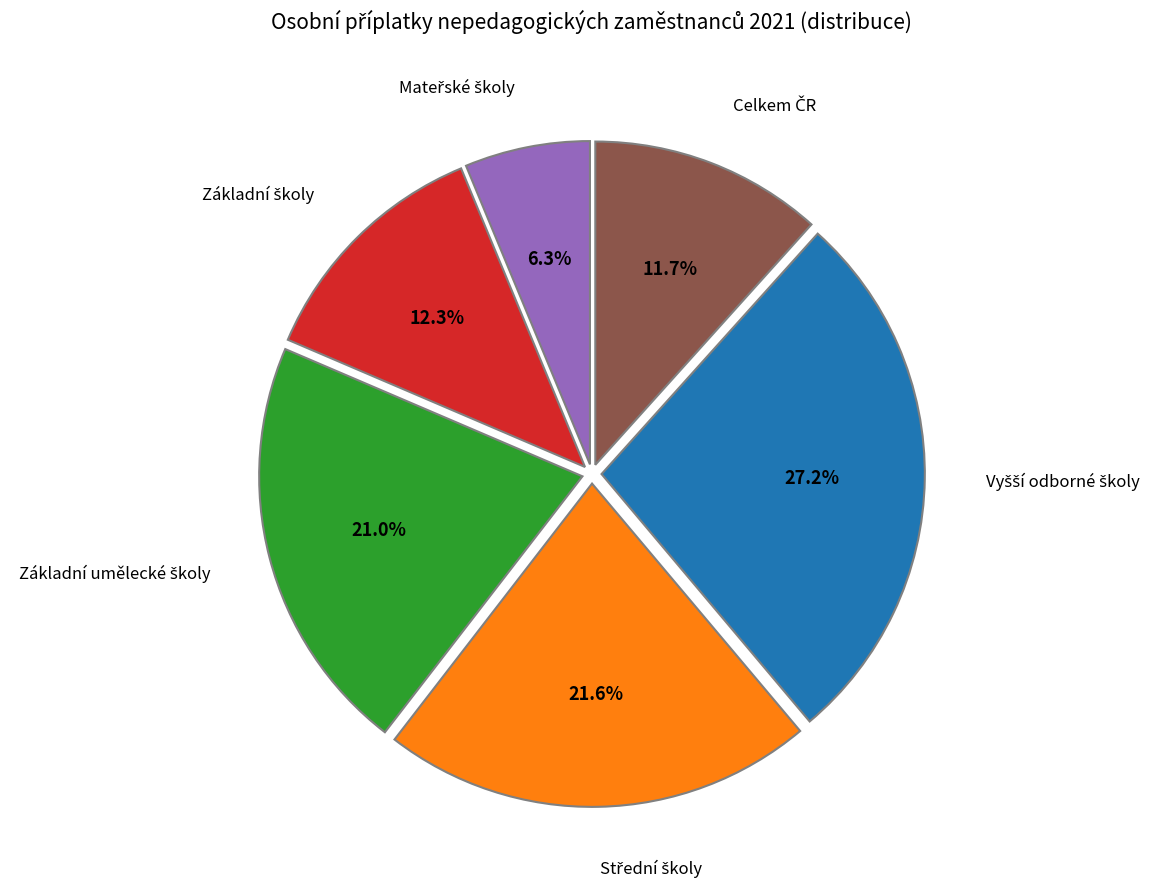

Does any single category account for the majority?

No